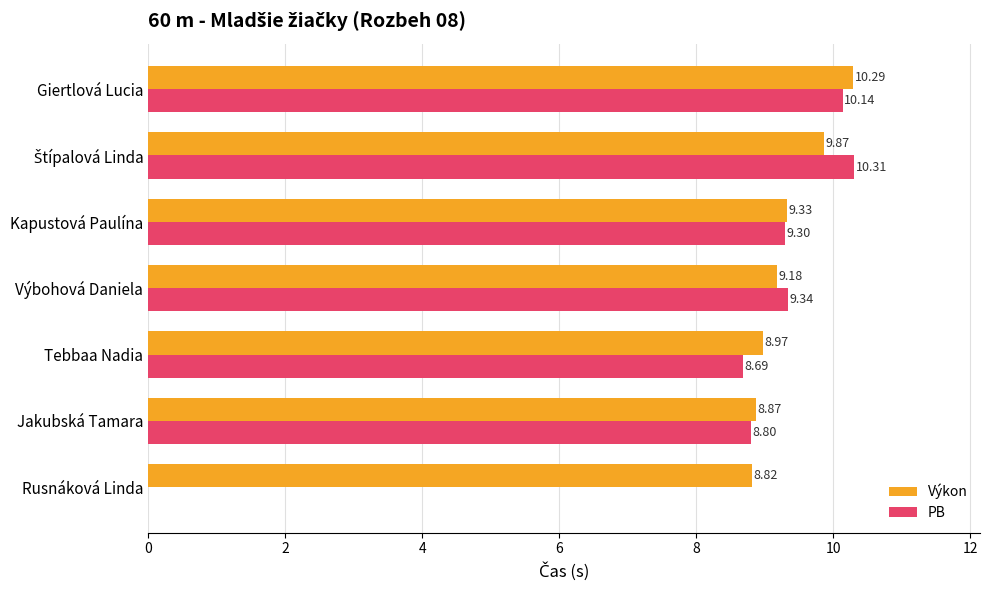

Which category has the highest value in the Výkon series?

Giertlová Lucia